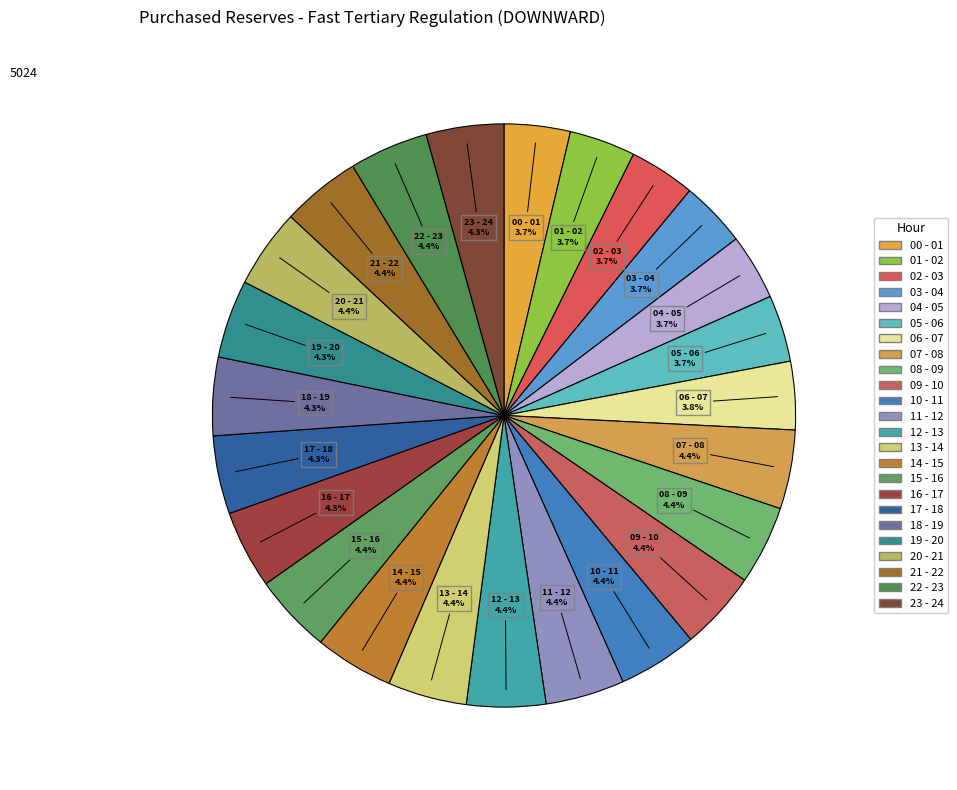

Is there a majority slice in this chart?

No